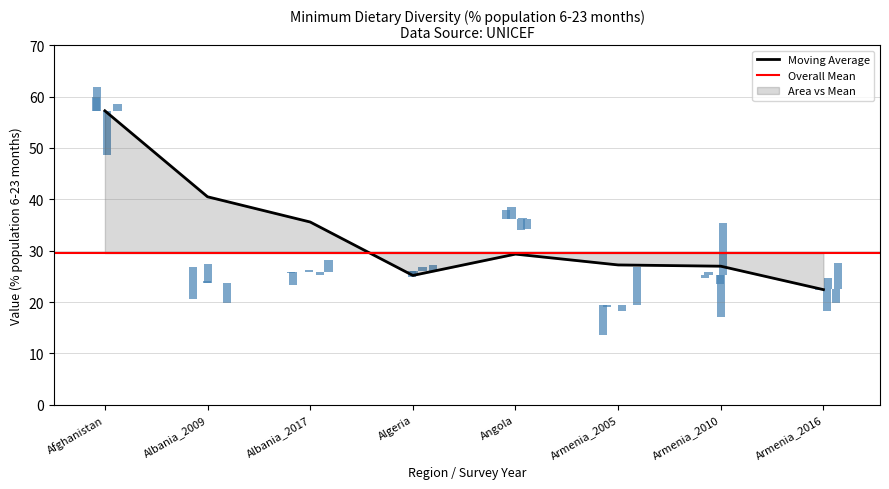

What is the label of the 26th bar from the left?

Armenia_2005